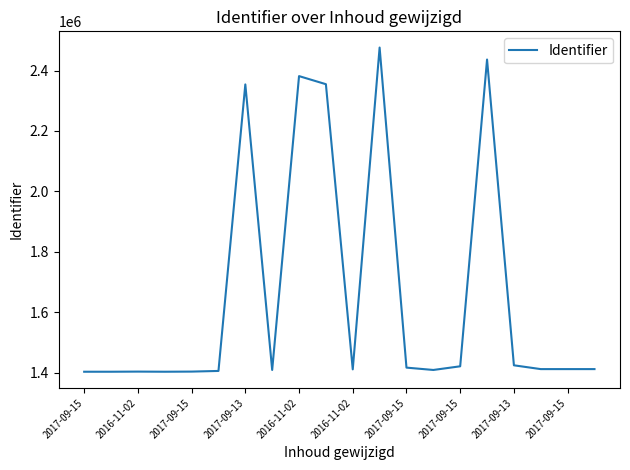

What is the difference between the maximum and minimum values?

1072618